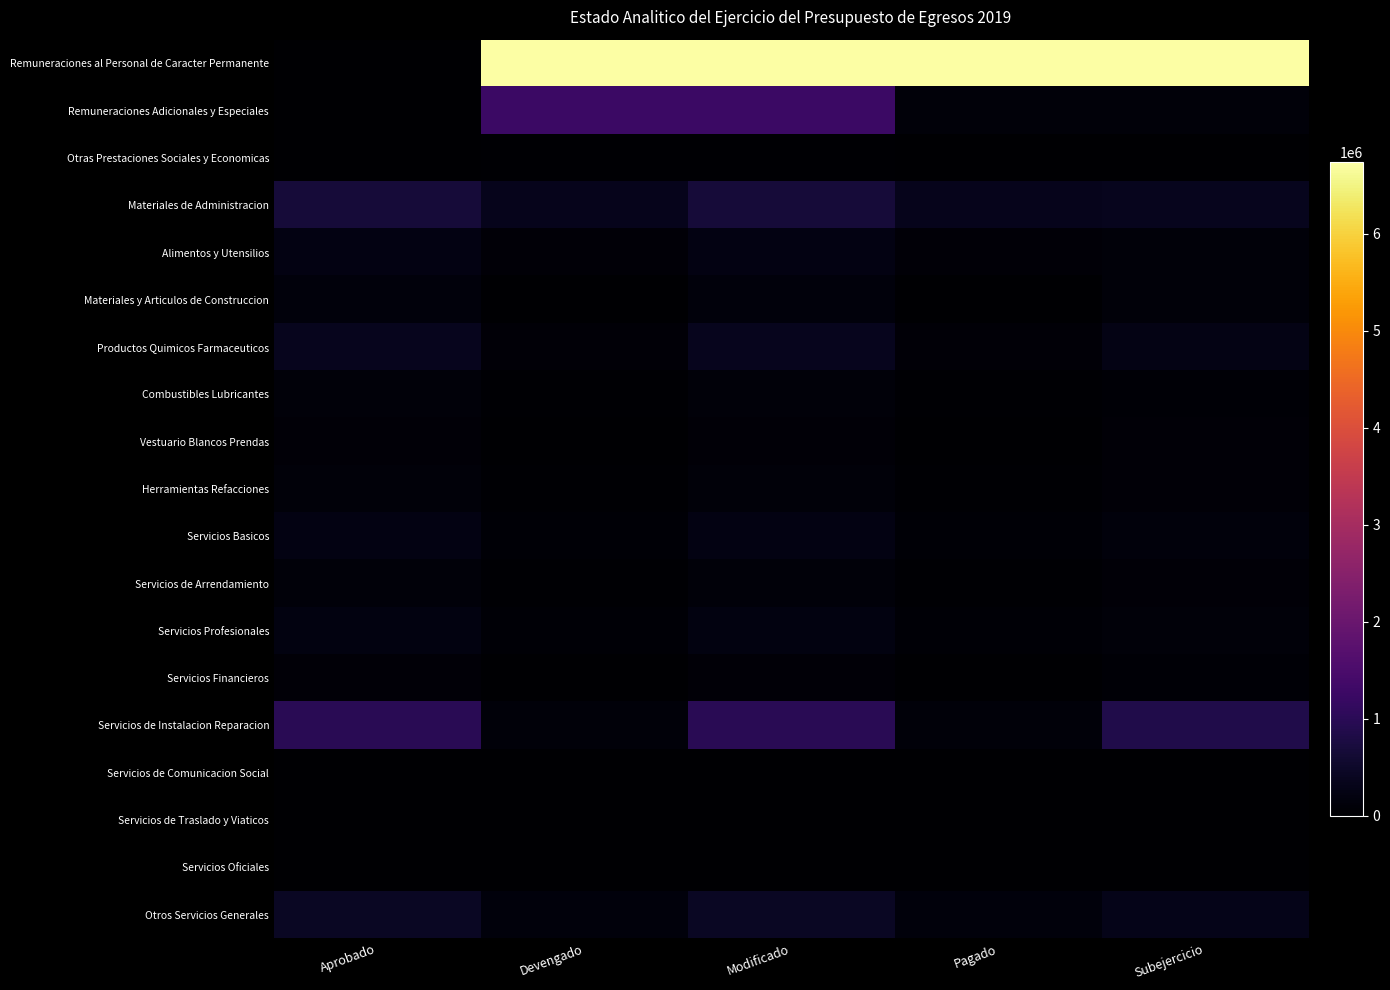

Which series has the widest spread of values?

Remuneraciones al Personal de Caracter Permanente